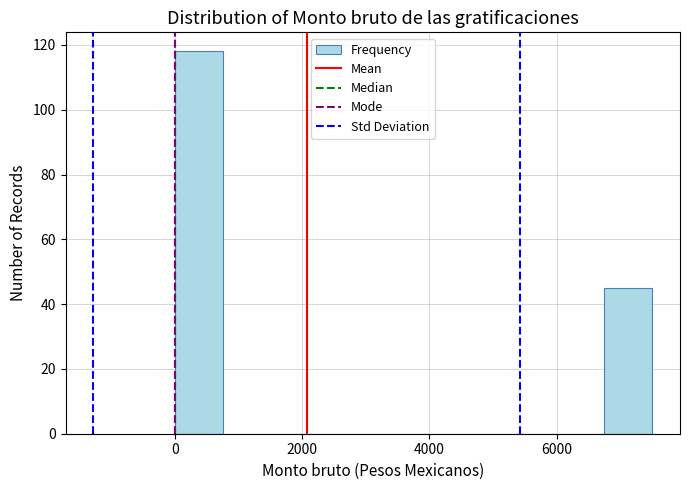

Around what value on the x-axis is the tallest bar? Give the approximate position of its centre, as read against the axis.

400